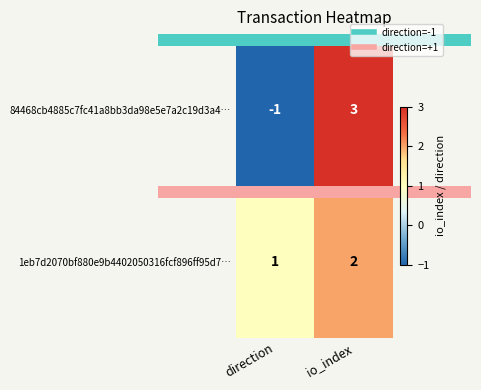

What is the difference between the highest and lowest values at io_index?

1